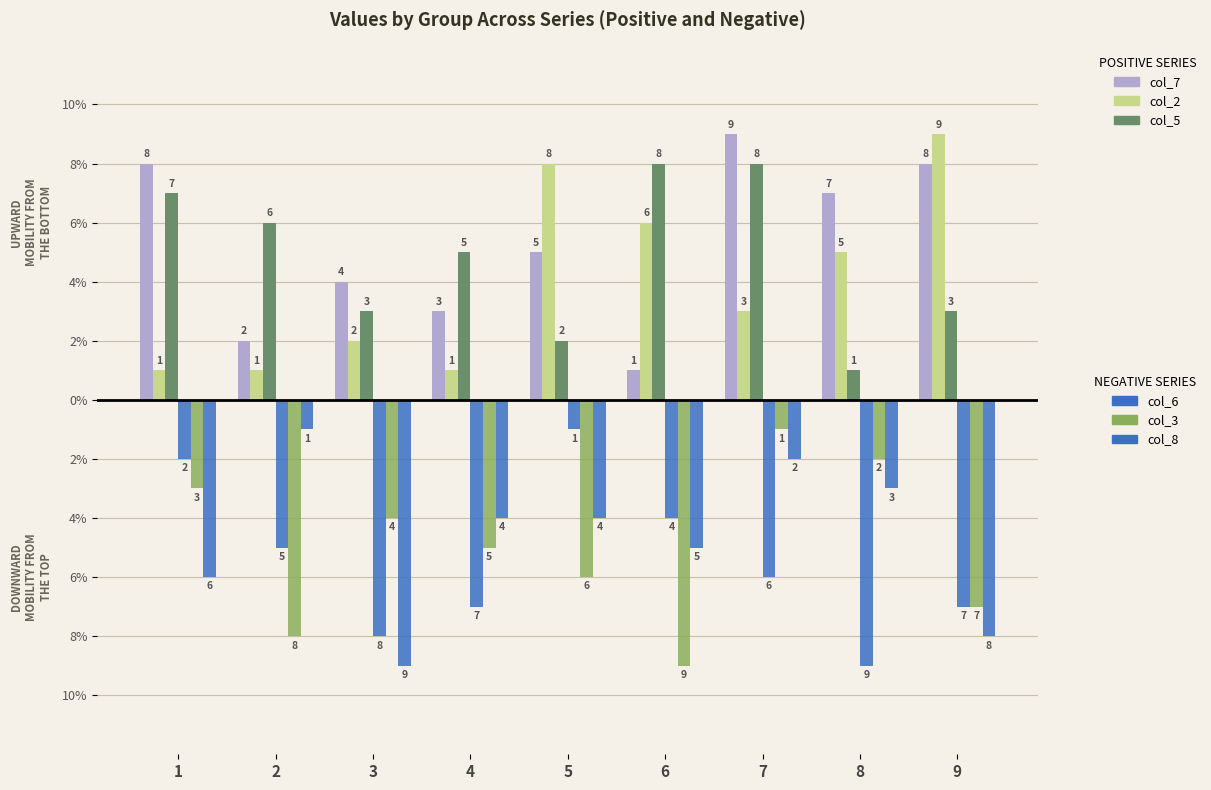

The value of col_6 (neg) at 8 is -4. True or false?

False